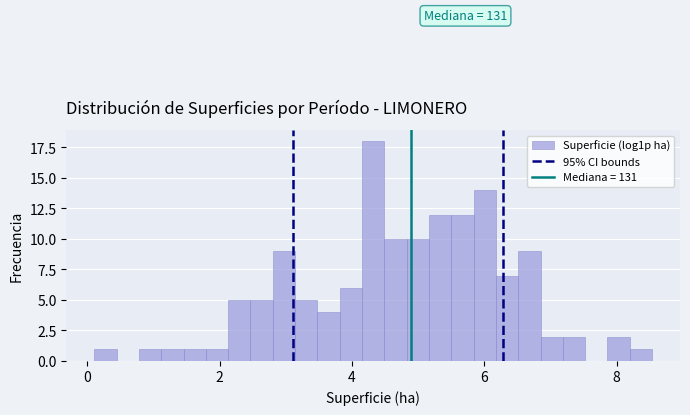

Around what value on the x-axis is the tallest bar? Give the approximate position of its centre, as read against the axis.

4.4